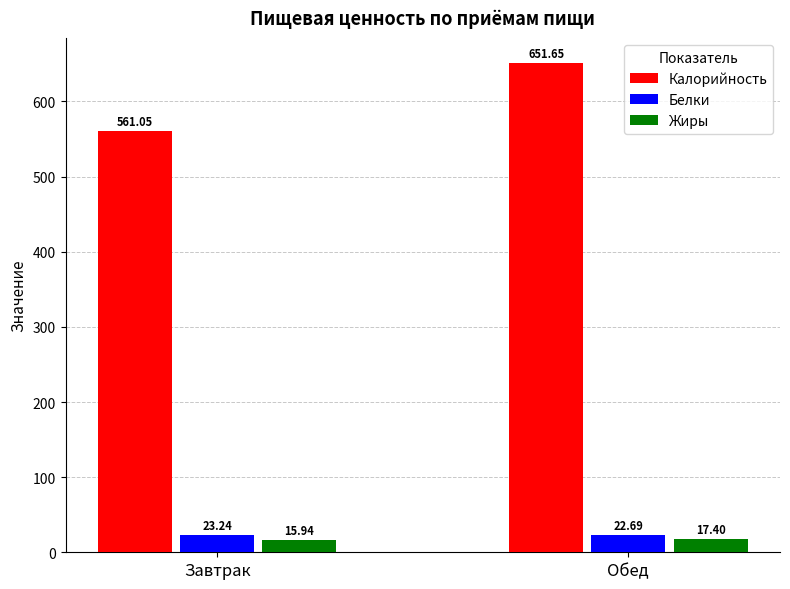

Which series changed the most between Завтрак and Обед?

Калорийность